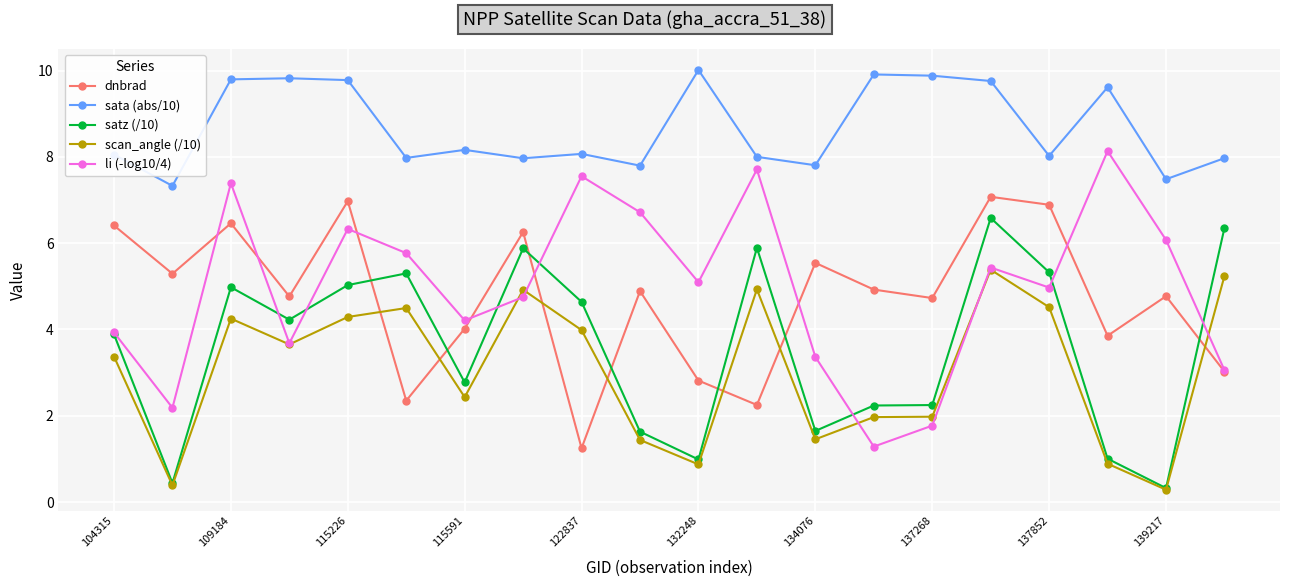

What is the average value of the satz (/10) series?

3.6